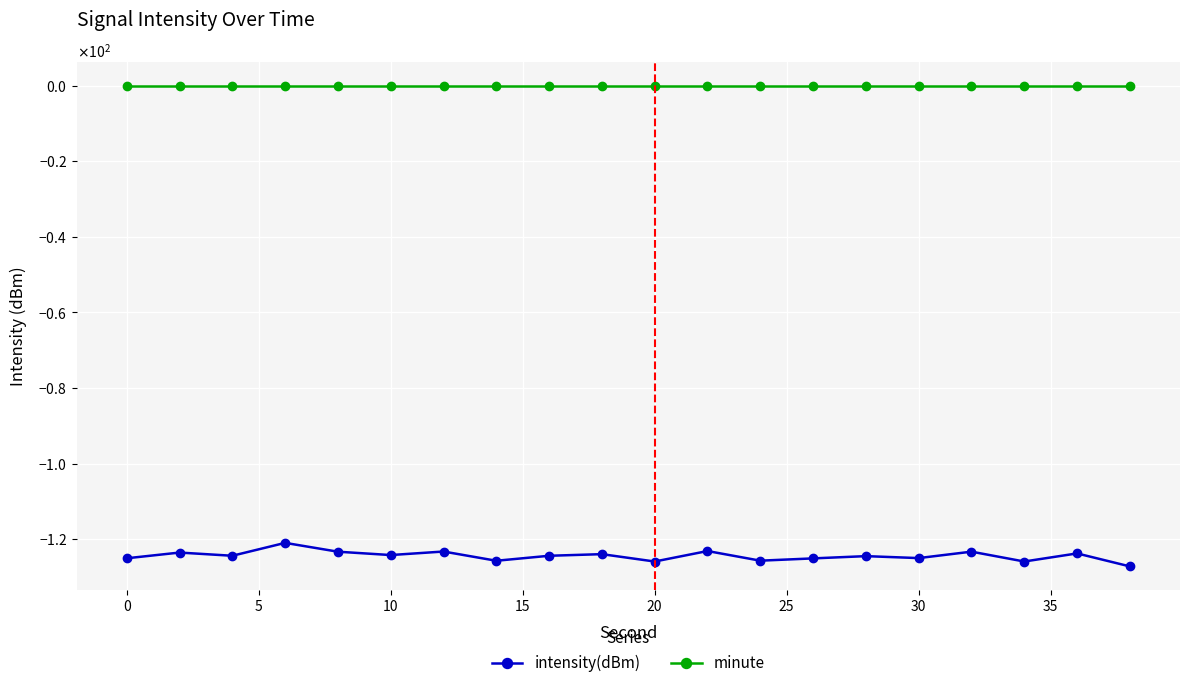

Does the chart have visible grid lines?

Yes